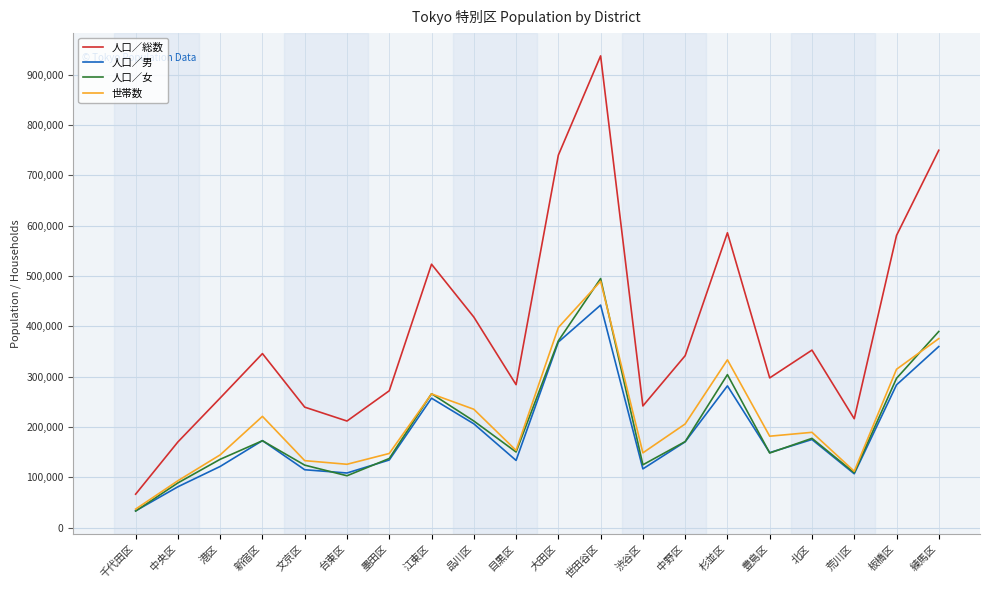

What is the minimum value for 人口／総数?

66687